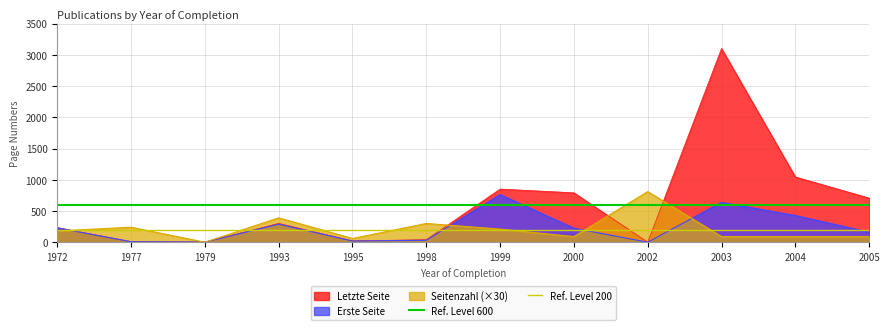

True or false: Ref. Level 200 has a value of 200 at 1972.

True